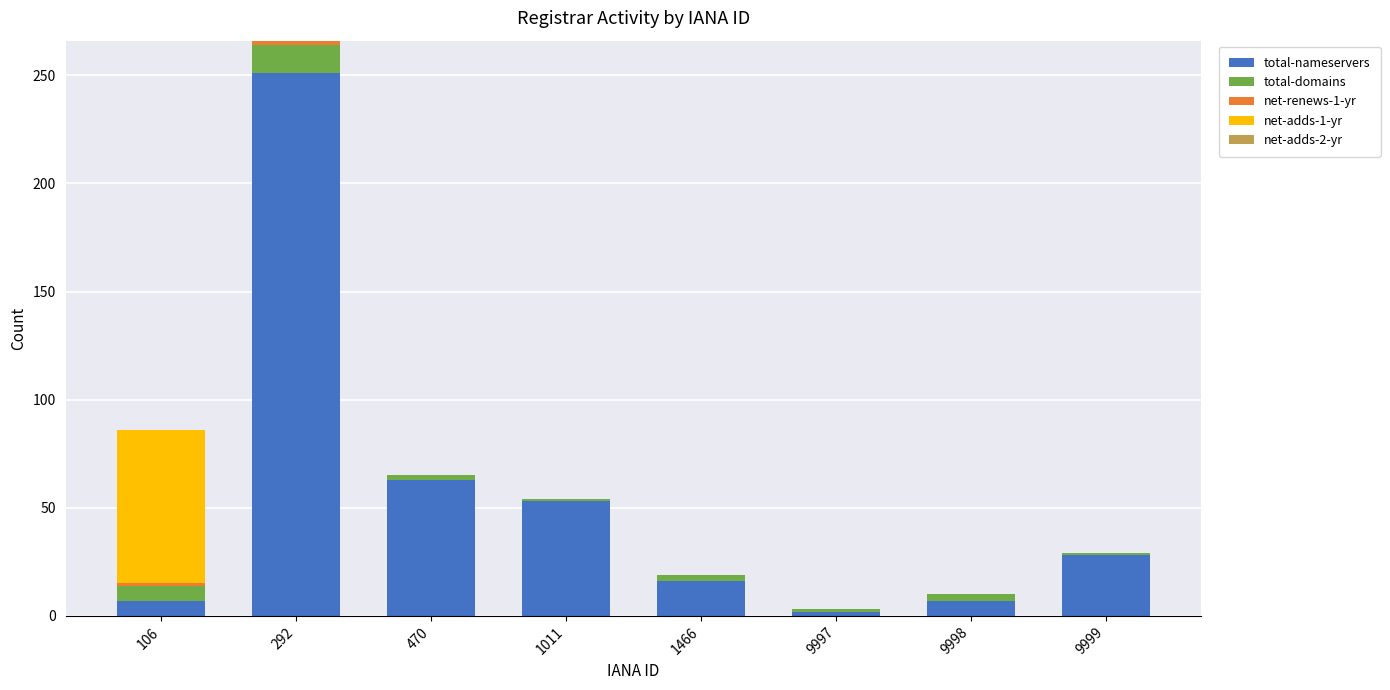

Are the bars horizontal?

No